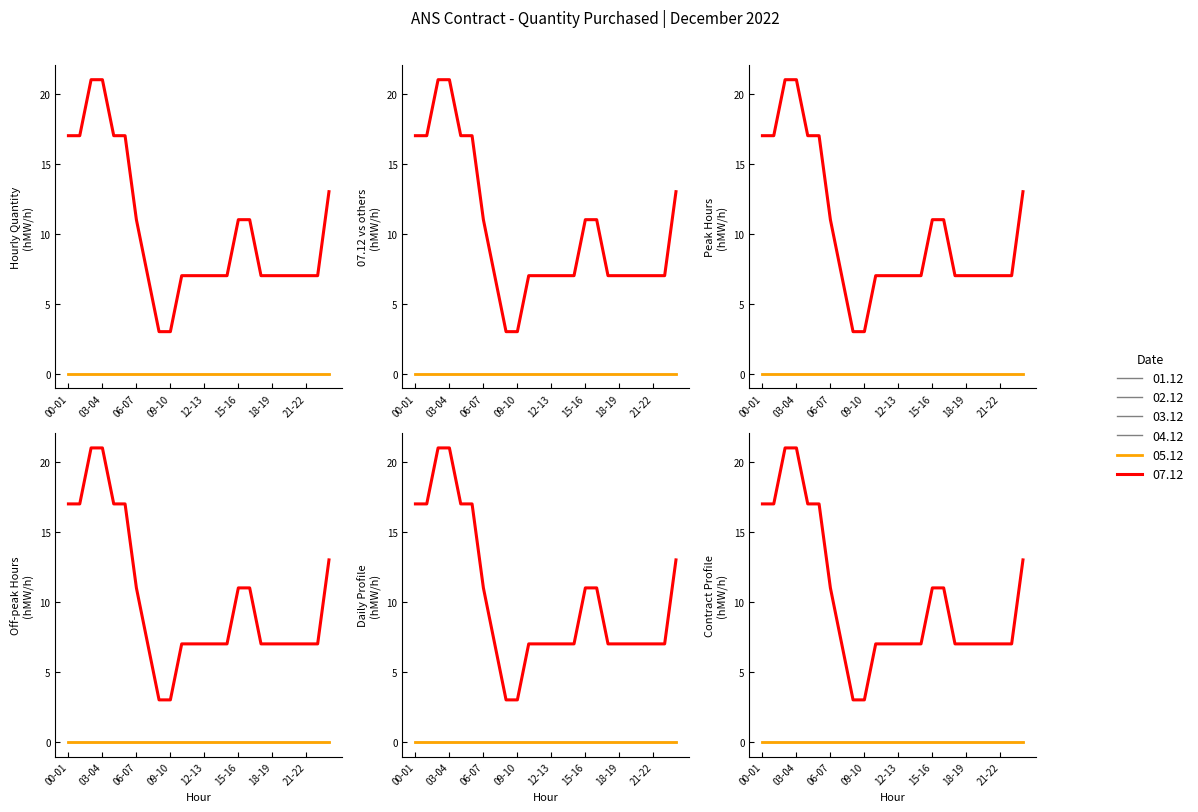

Which category has the highest value in the 07.12 series?

02-03